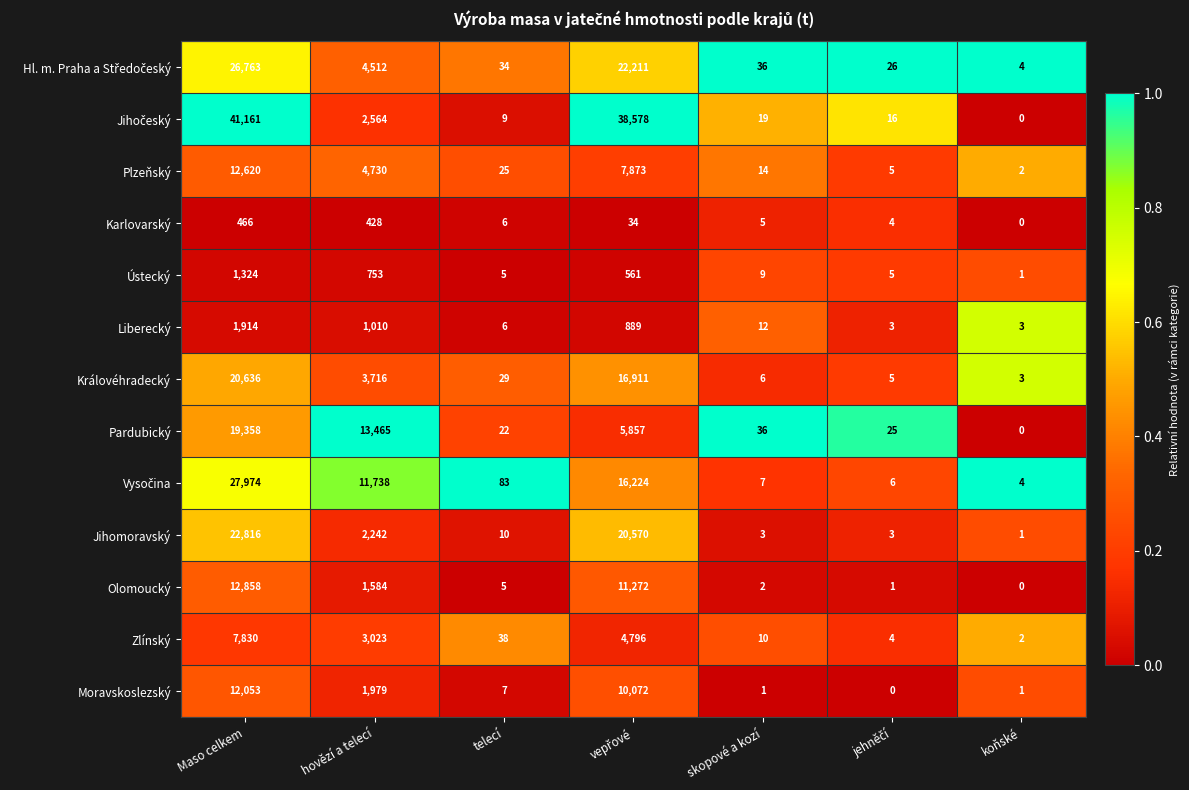

The Olomoucký series shows 1 at skopové a kozí. True or false?

False